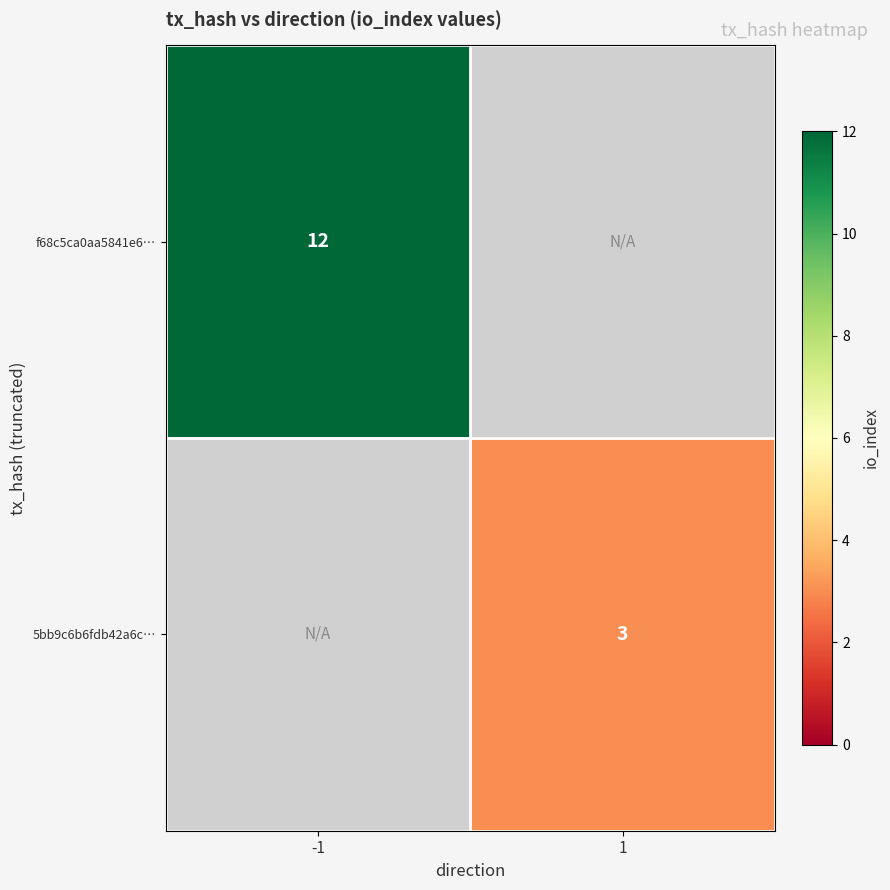

Which label corresponds to the smallest value in the chart?

1